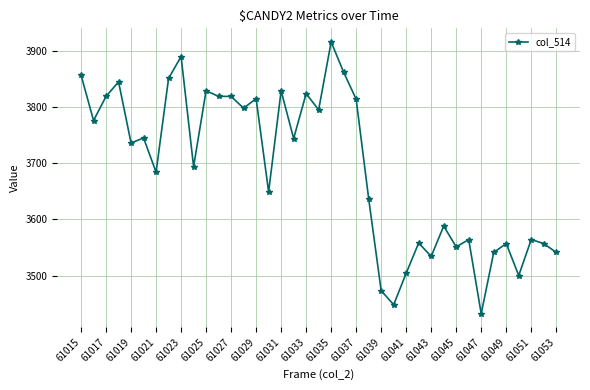

What is the value of the 2nd point from the left?

3776